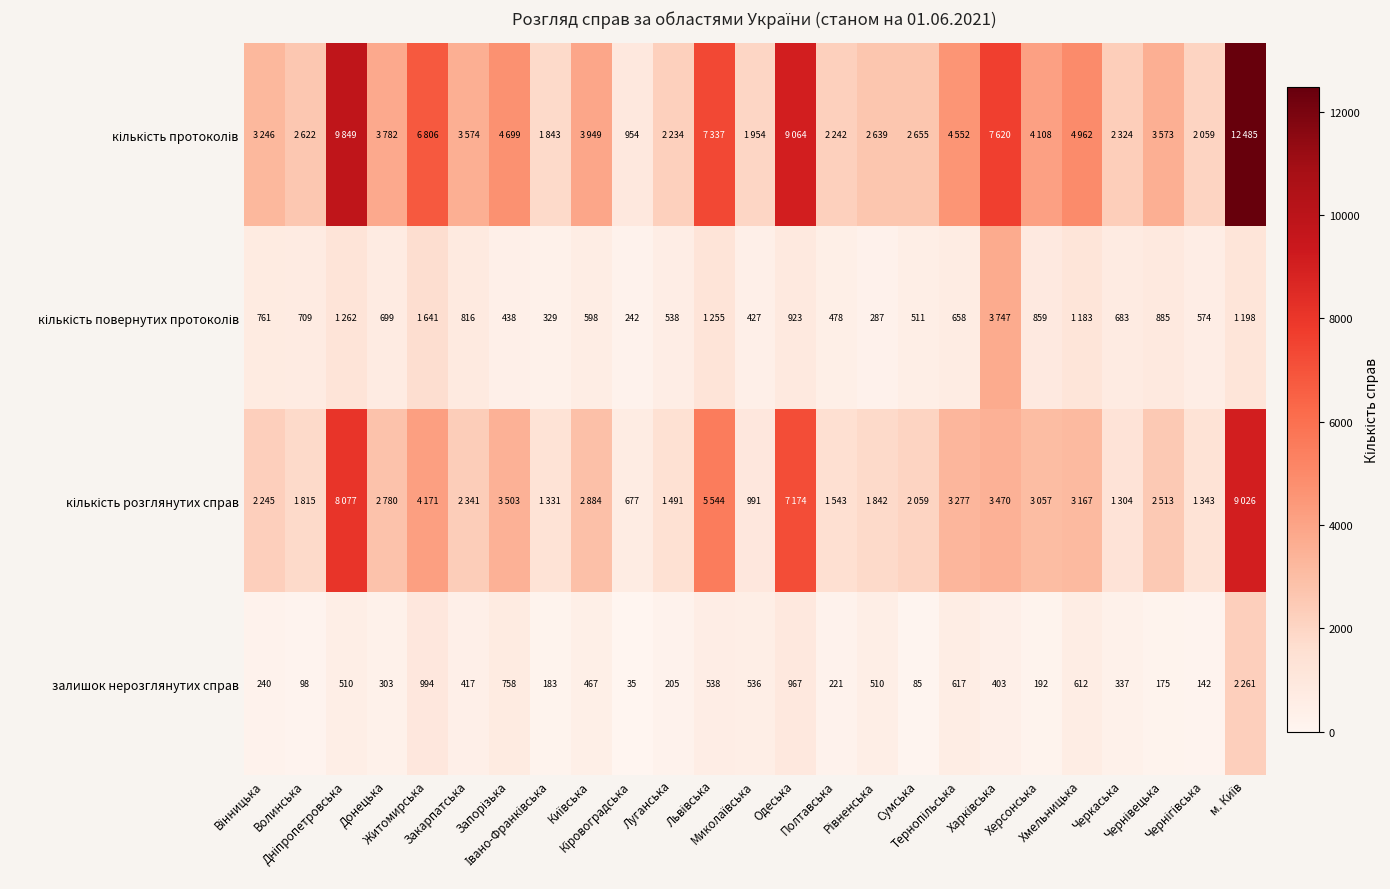

Which category has the highest value in the кількість повернутих протоколів series?

Харківська